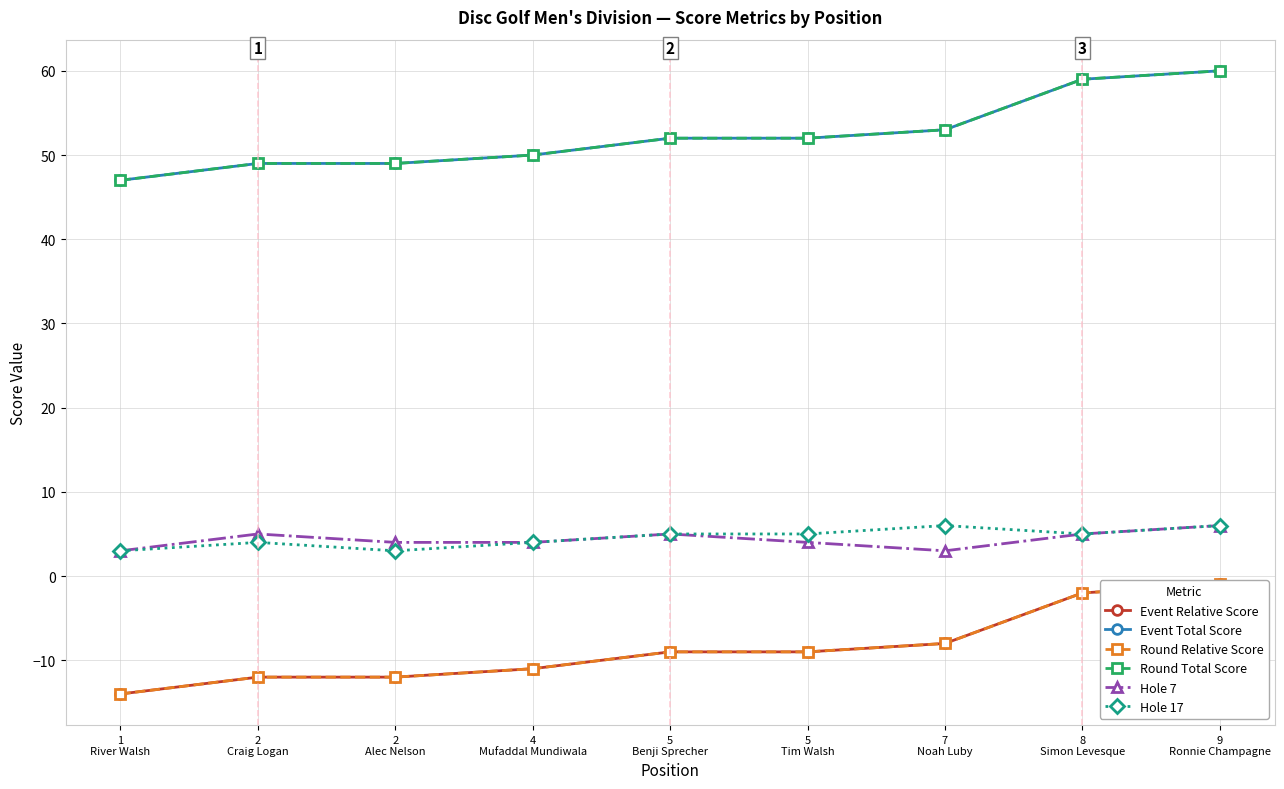

How many categories are shown in the chart?

9